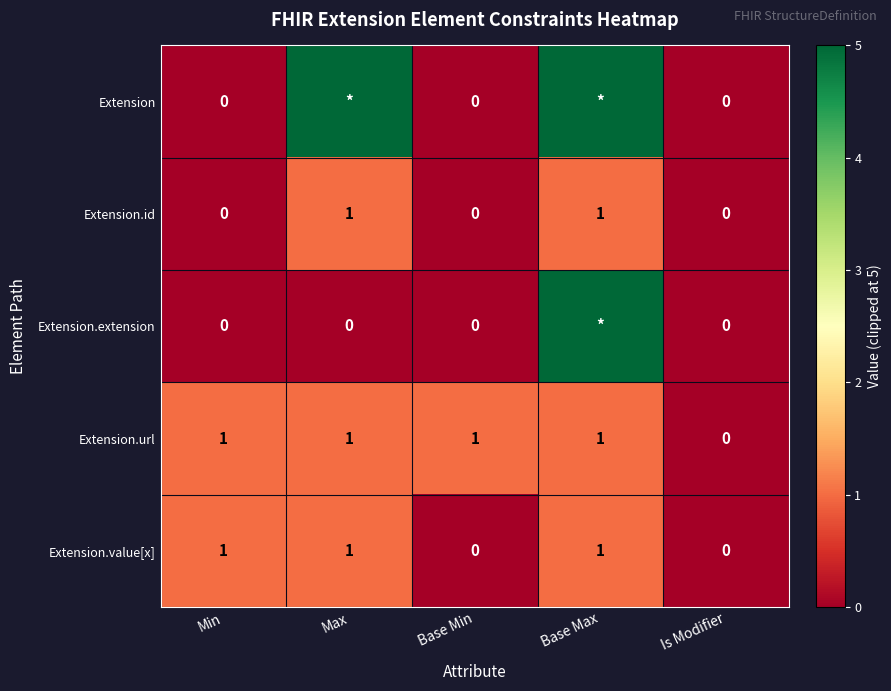

Count the Extension.value[x] values in the range 0 to 1.

5